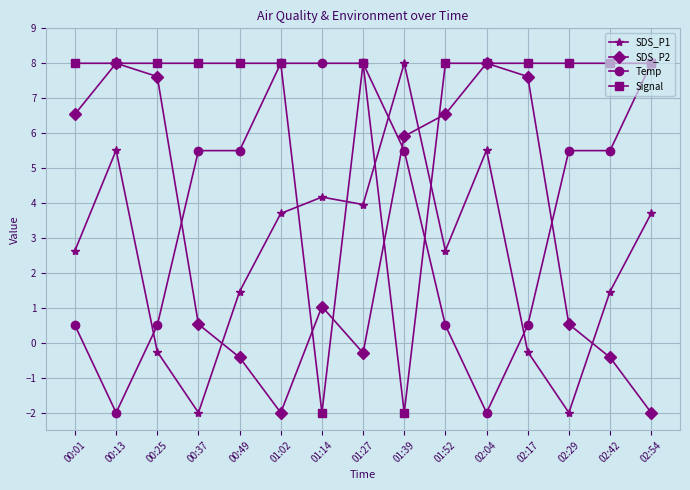

Where does the Temp series first go above 5?

00:37